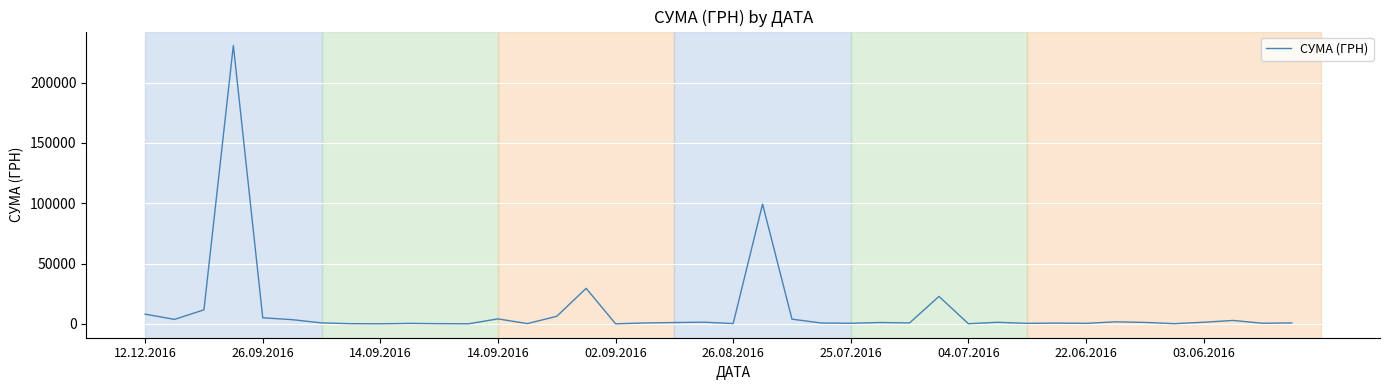

How many distinct data groups are displayed?

1